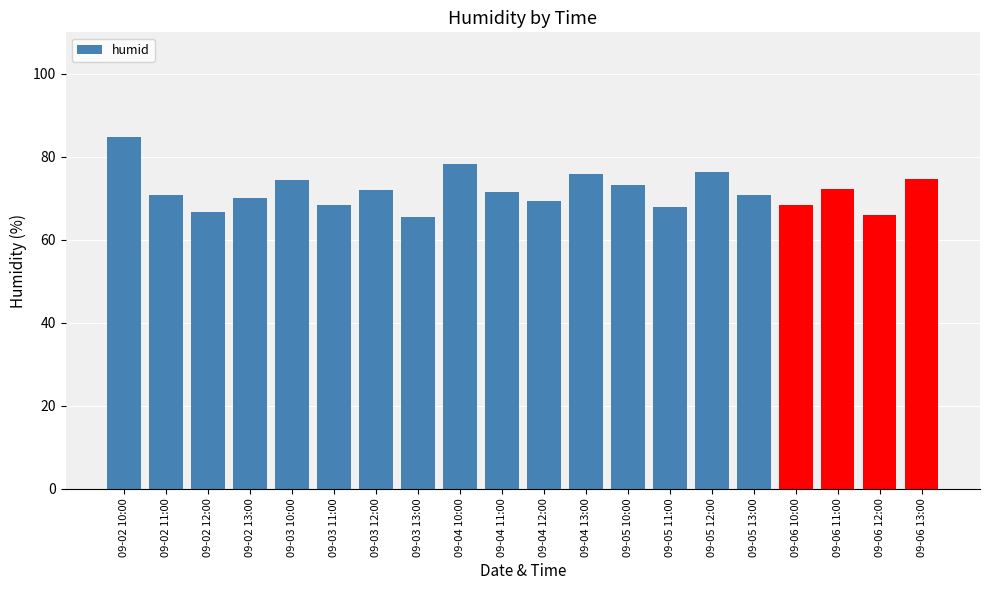

Approximately how many times larger is the value at 09-05 13:00 compared to 09-04 11:00?

1.0